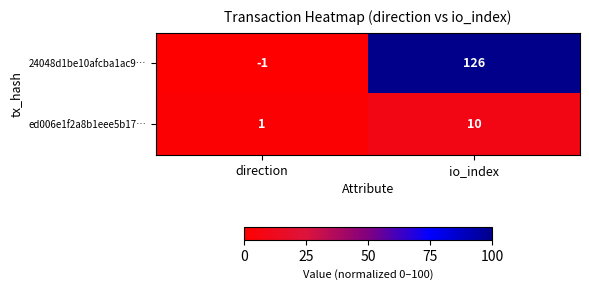

Reading left to right, extract all data points from this chart.

24048d1be10afcba1ac9…: direction=-1	io_index=126
ed006e1f2a8b1eee5b17…: direction=1	io_index=10